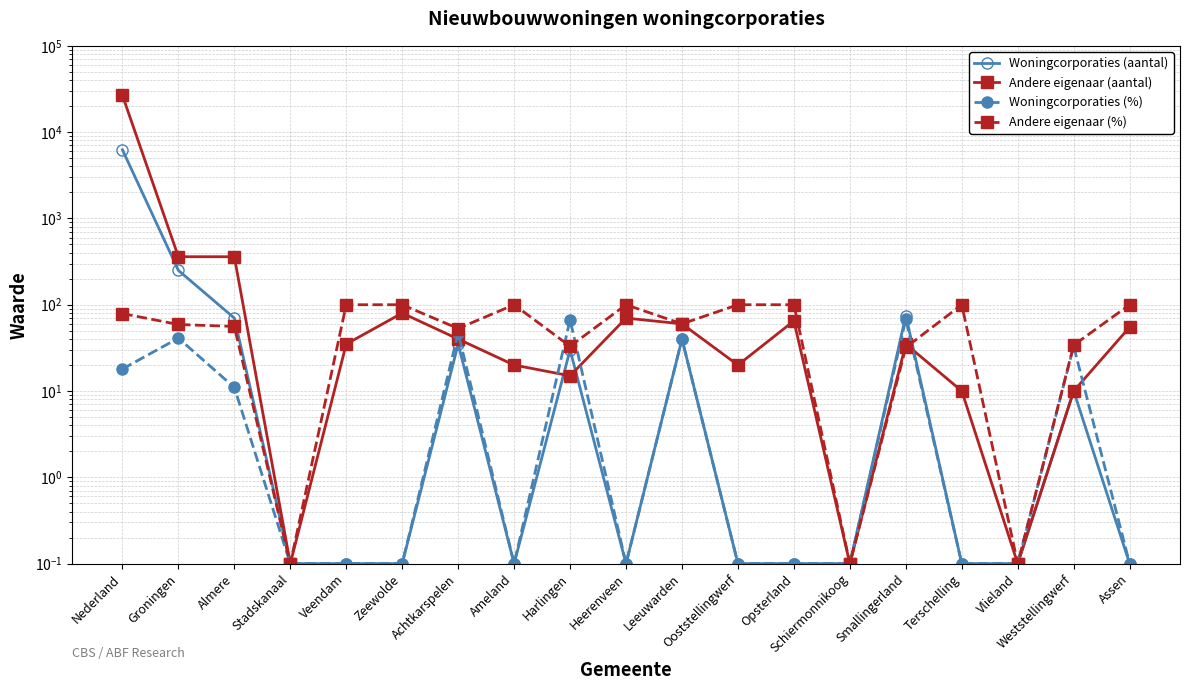

What is the difference between the Andere eigenaar (%) values at Weststellingwerf and Smallingerland?

2.0